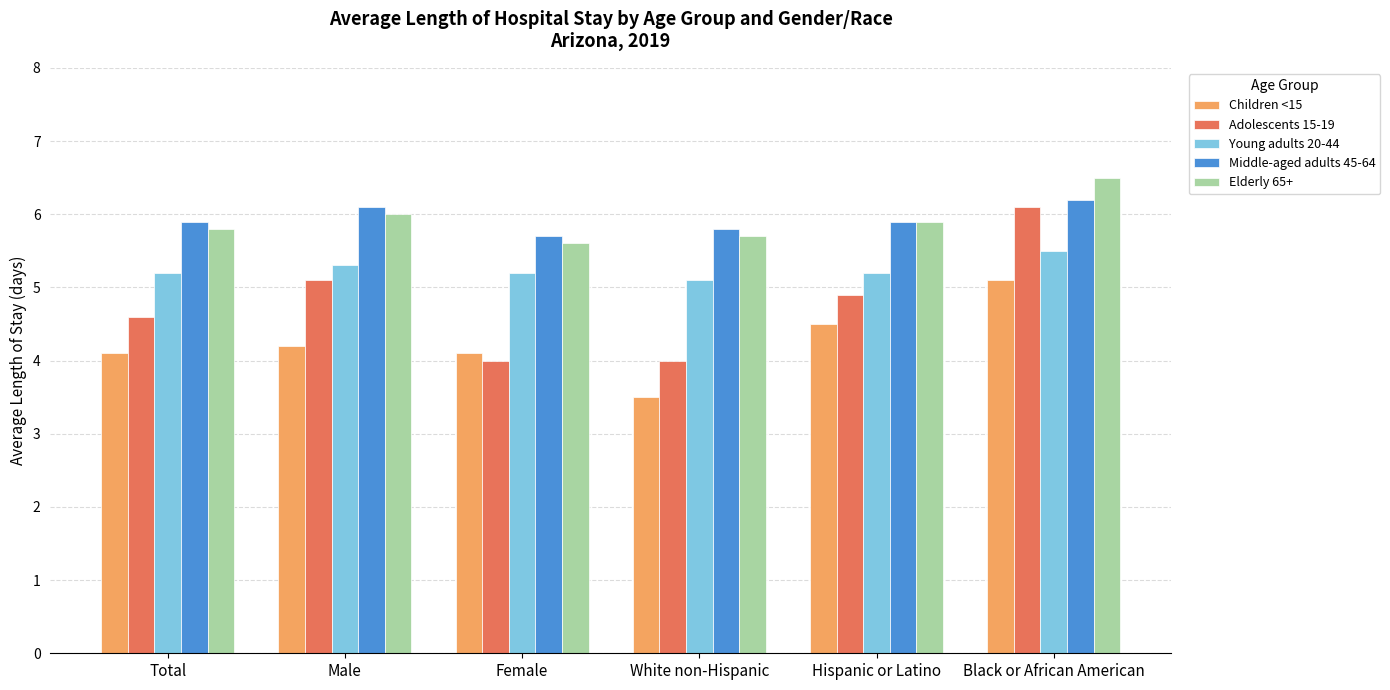

What is the total value across all series at Hispanic or Latino?

26.4